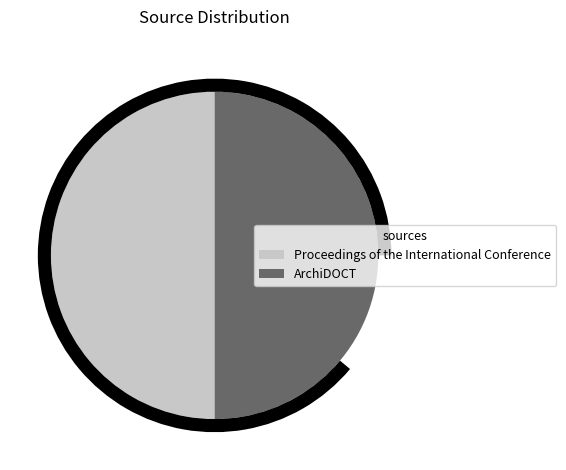

Combined, do ArchiDOCT and Proceedings of the International Conference account for over 50%?

Yes